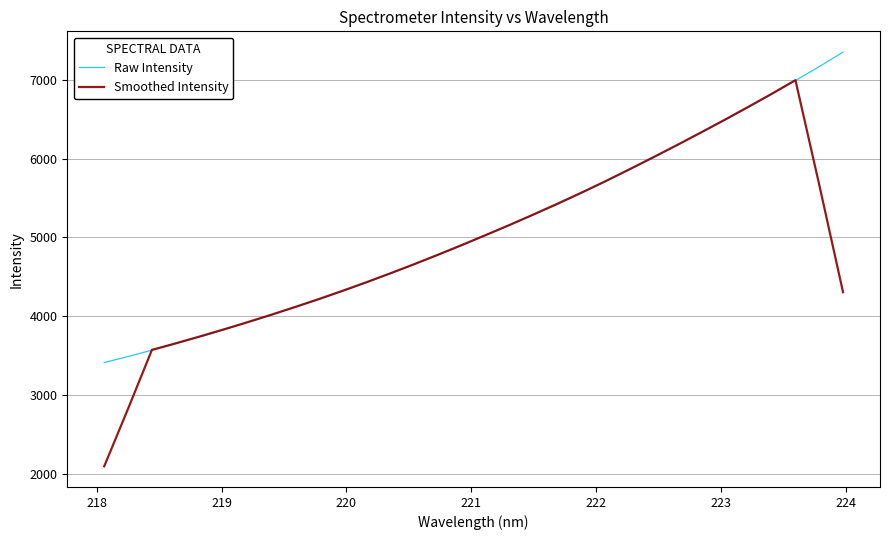

Which series has the largest range (max minus min)?

Smoothed Intensity